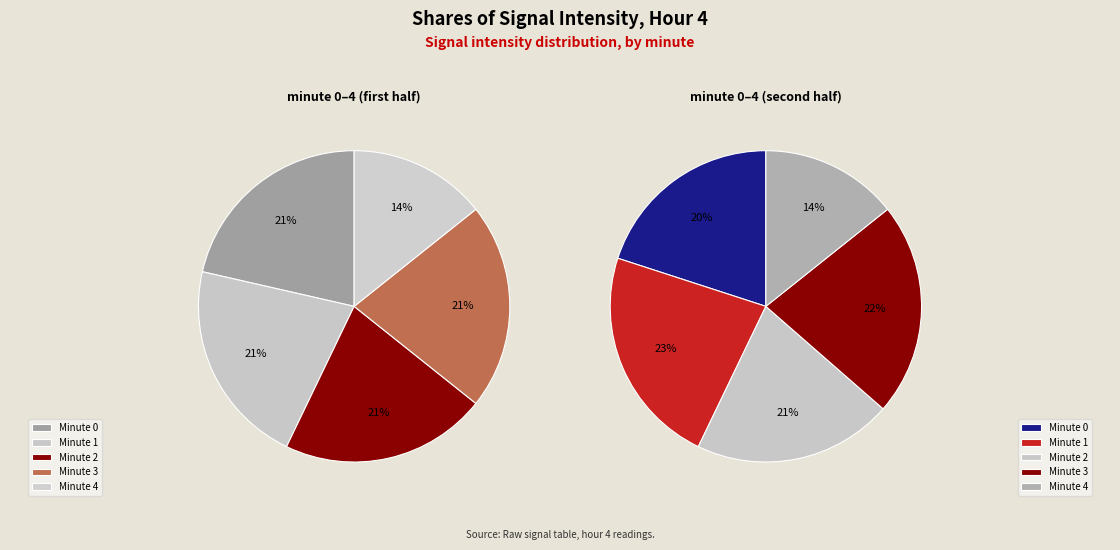

Which category has the biggest portion of the pie?

minute 0